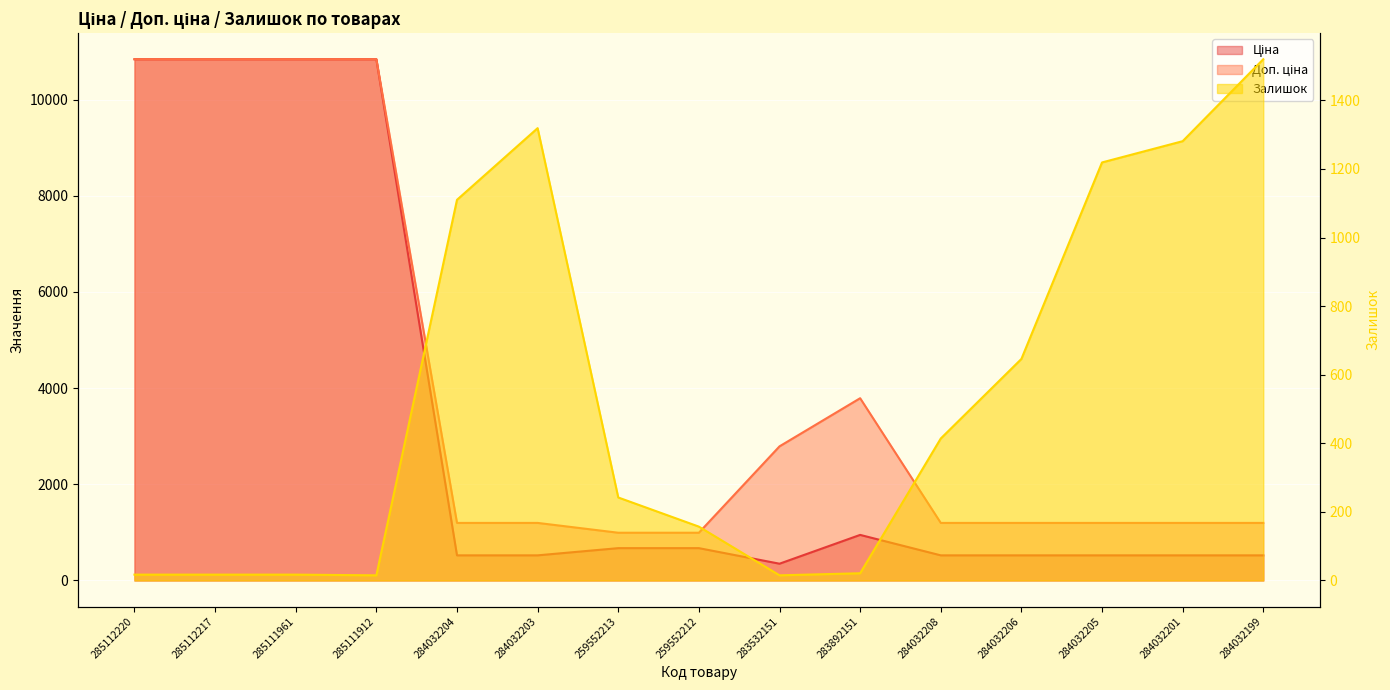

What are all the series names shown in the legend?

Ціна, Доп. ціна, Залишок